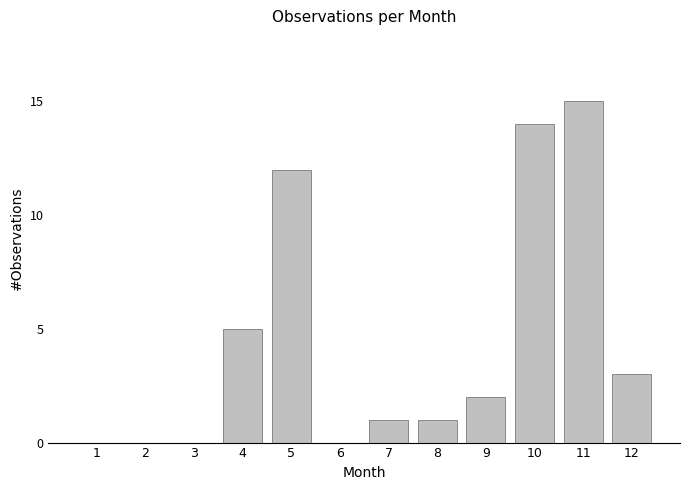

Which category has the highest value across all series?

11